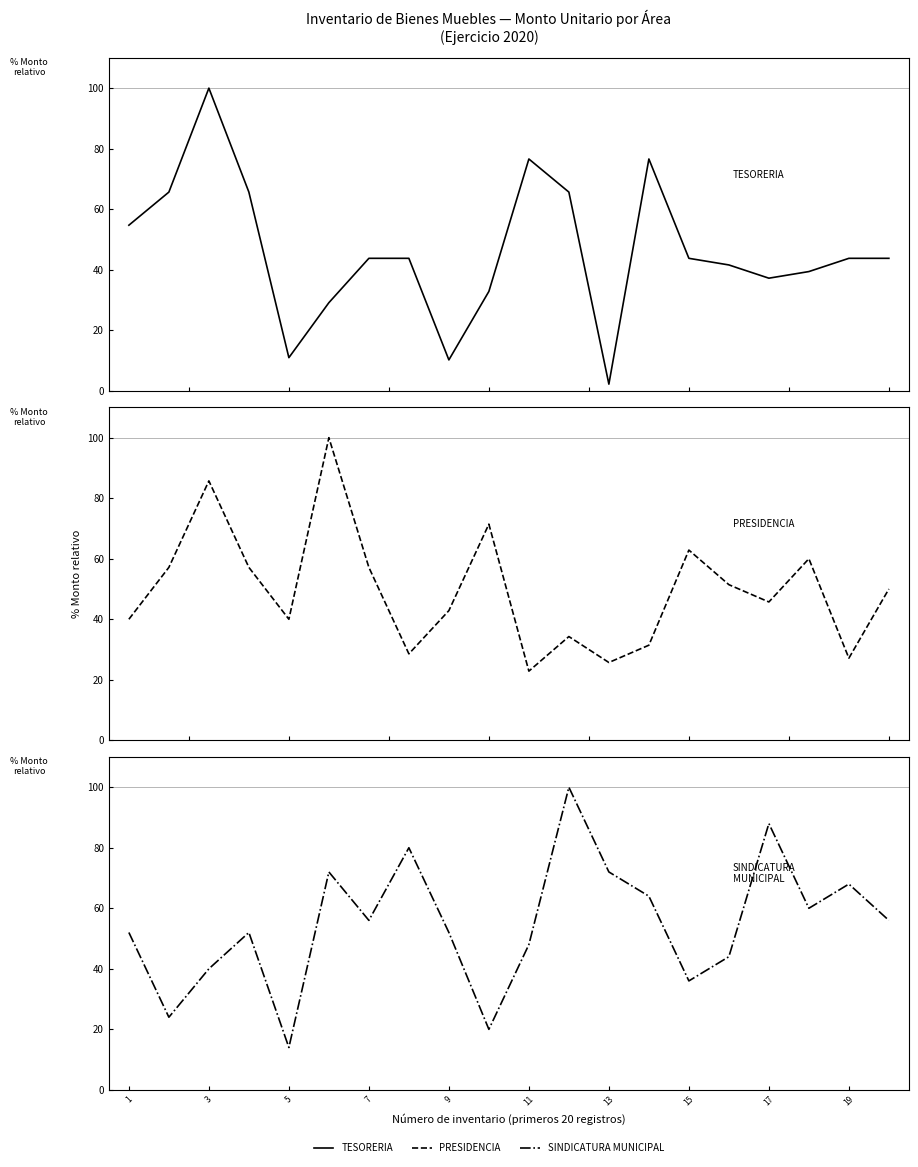

What is the minimum value for TESORERIA?

2.2